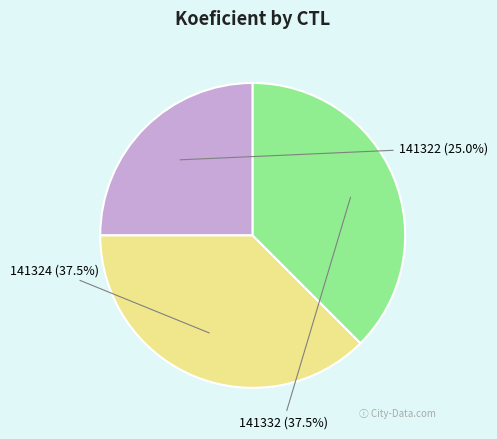

Is there a majority slice in this chart?

No